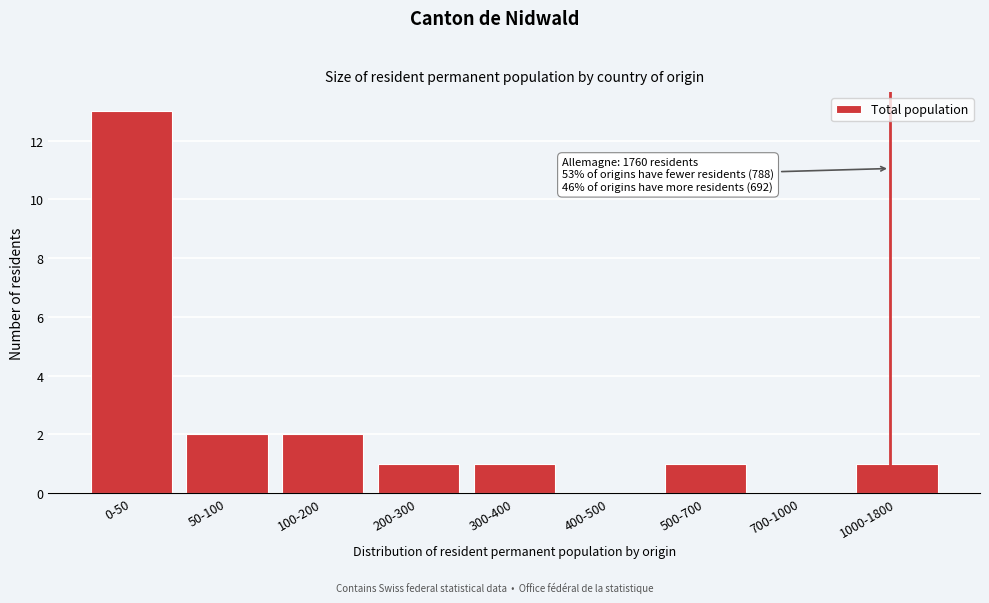

Reading right to left, transcribe all the data shown in this chart.

1000-1800=1	700-1000=0	500-700=1	400-500=0	300-400=1	200-300=1	100-200=2	50-100=2	0-50=13